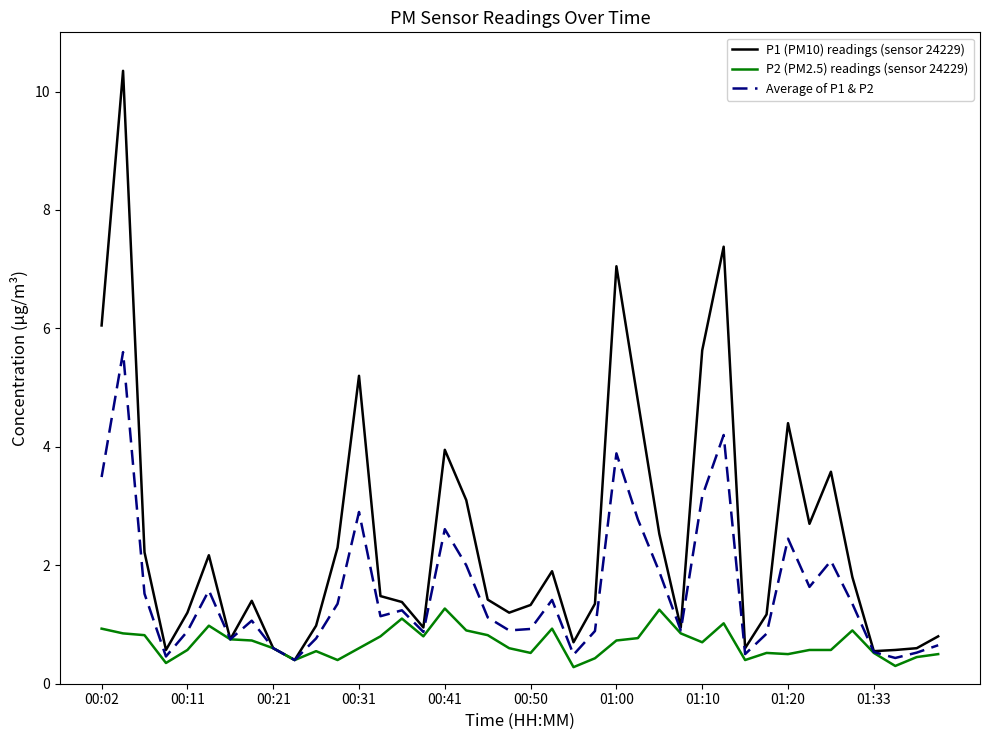

Does the chart have visible grid lines?

No